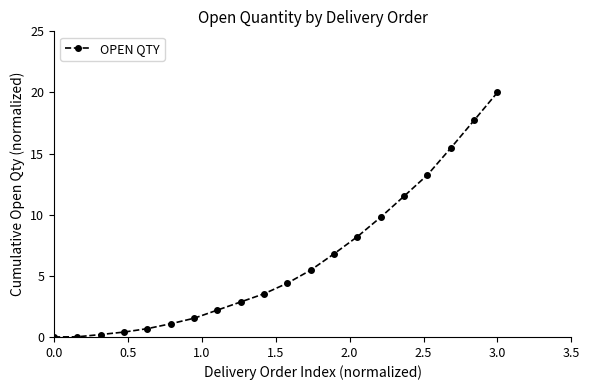

What is the greatest value displayed?

20.0